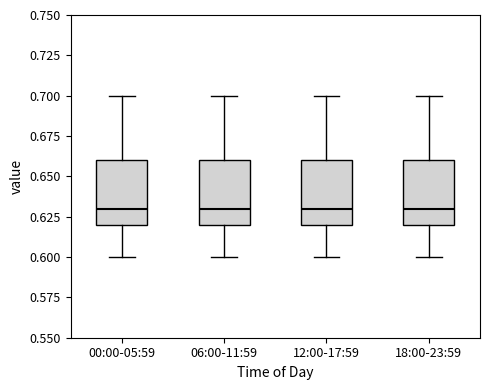

Reading left to right, transcribe this box plot: for each box, give where its median line is, the range the box spans, and where its two whiskers end, as read against the y-axis. The values are not printed on the chart, so give them approximately, as read against the axis.

00:00-05:59: median 0.63, box 0.62 to 0.66, whiskers 0.60 to 0.70
06:00-11:59: median 0.63, box 0.62 to 0.66, whiskers 0.60 to 0.70
12:00-17:59: median 0.63, box 0.62 to 0.66, whiskers 0.60 to 0.70
18:00-23:59: median 0.63, box 0.62 to 0.66, whiskers 0.60 to 0.70